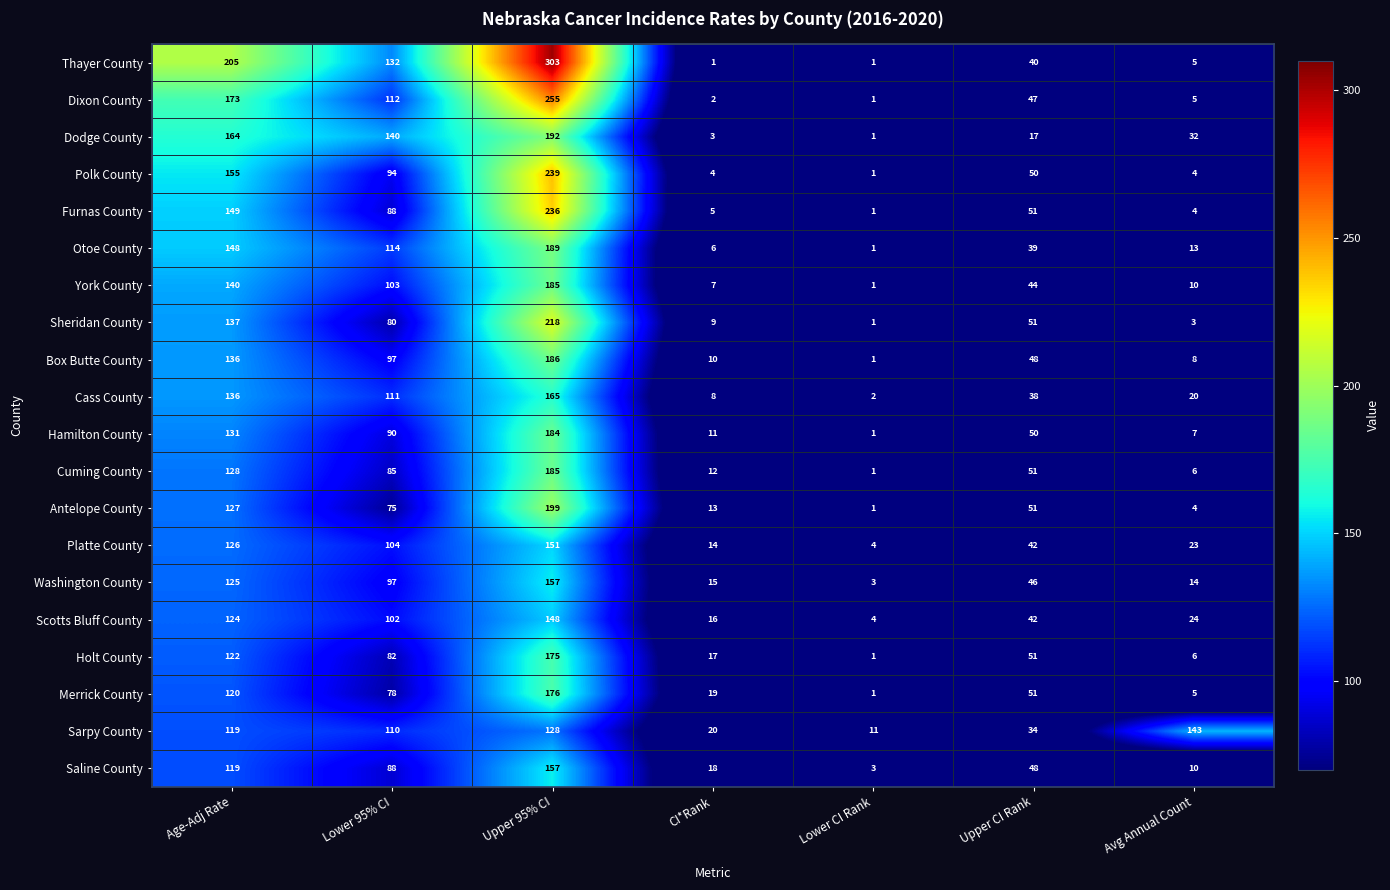

What value does the Sarpy County series have at Lower 95% CI, to the nearest 50?

100